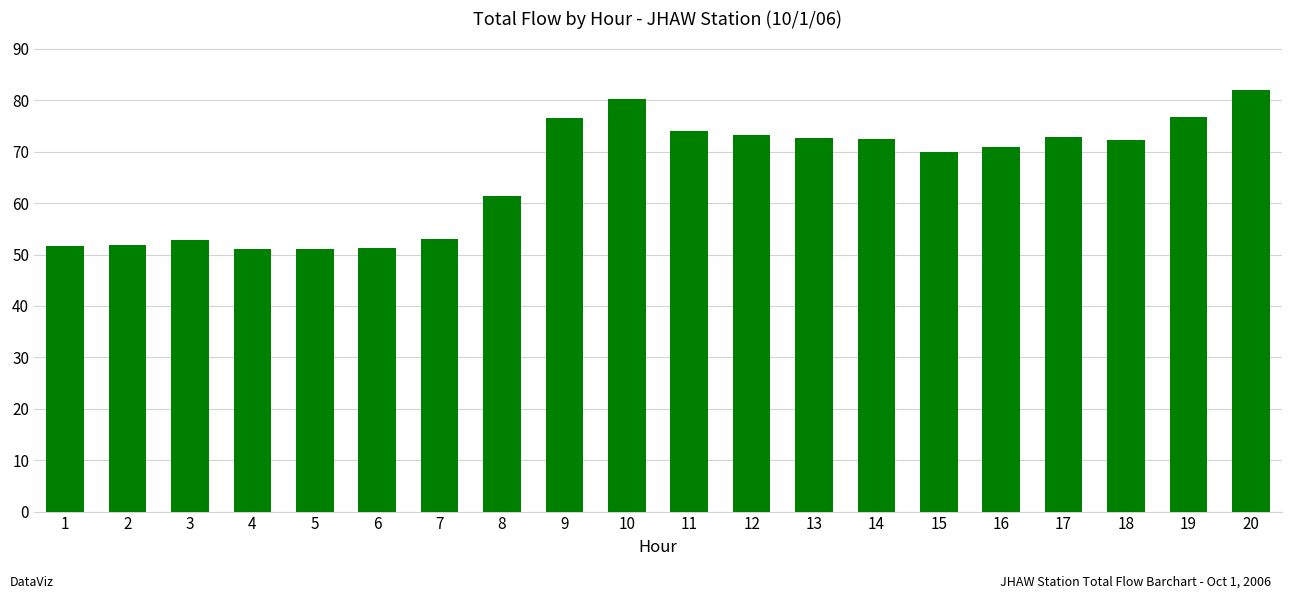

Are the bars horizontal?

No